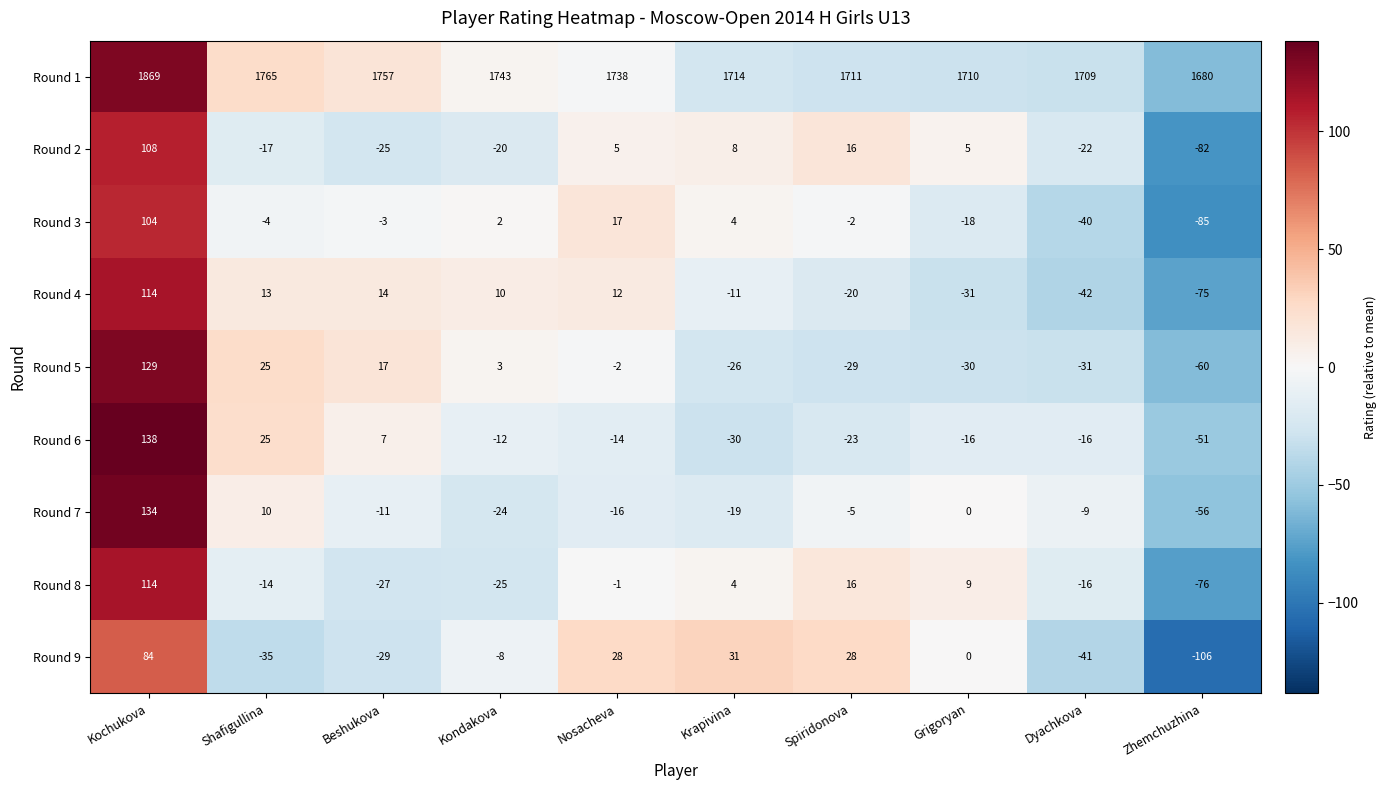

What is the difference between the second highest and minimum values in the Round 5 series?

85